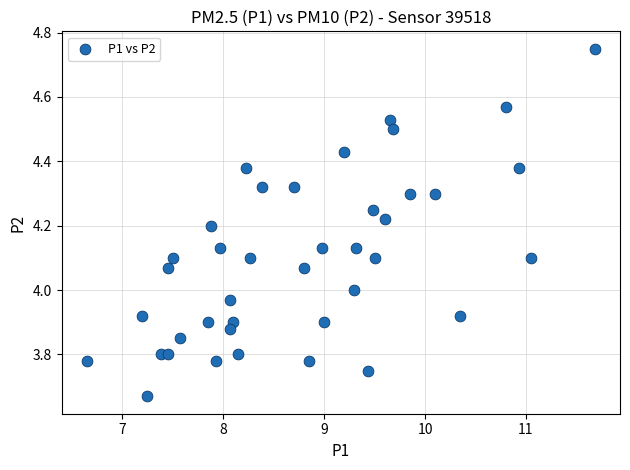

What is the range of X values (max minus min)?

5.0